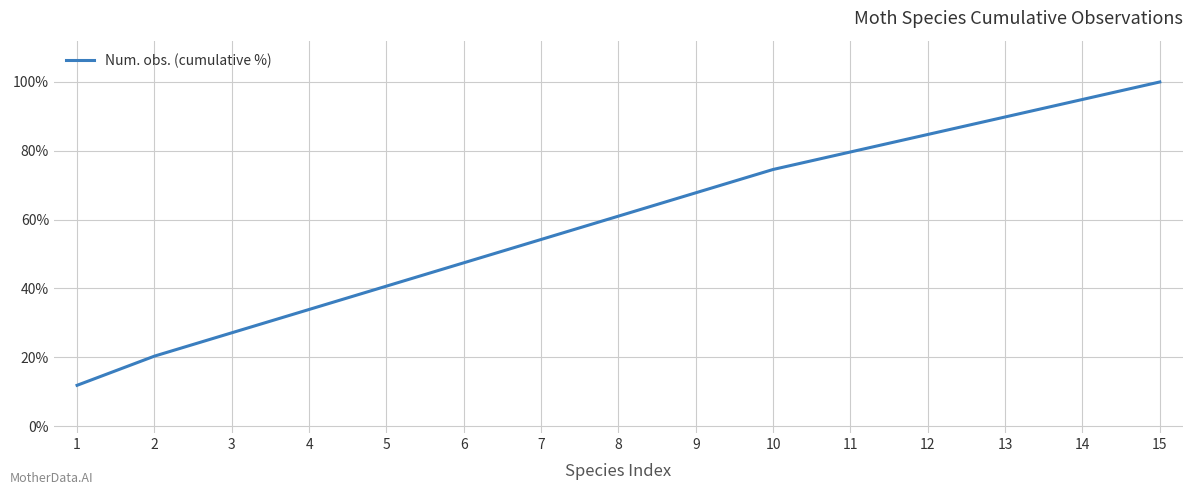

Is this an area chart (filled region under the line)?

No